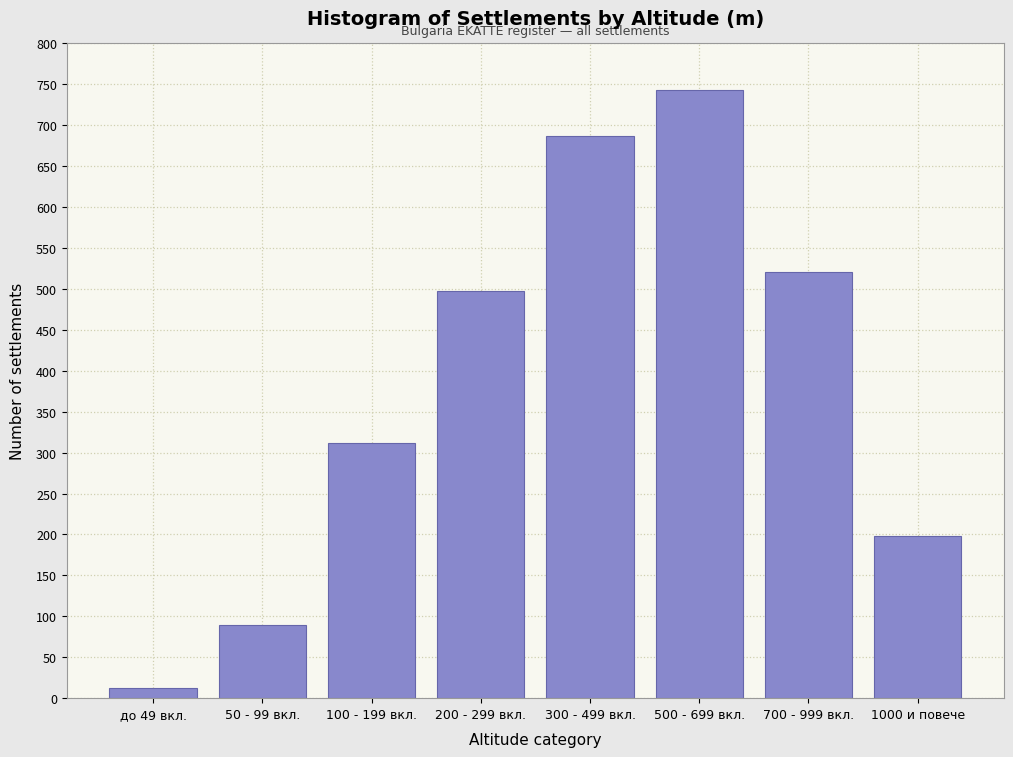

Reading left to right, what are all the values shown in this chart?

12	89	312	498	687	743	521	198